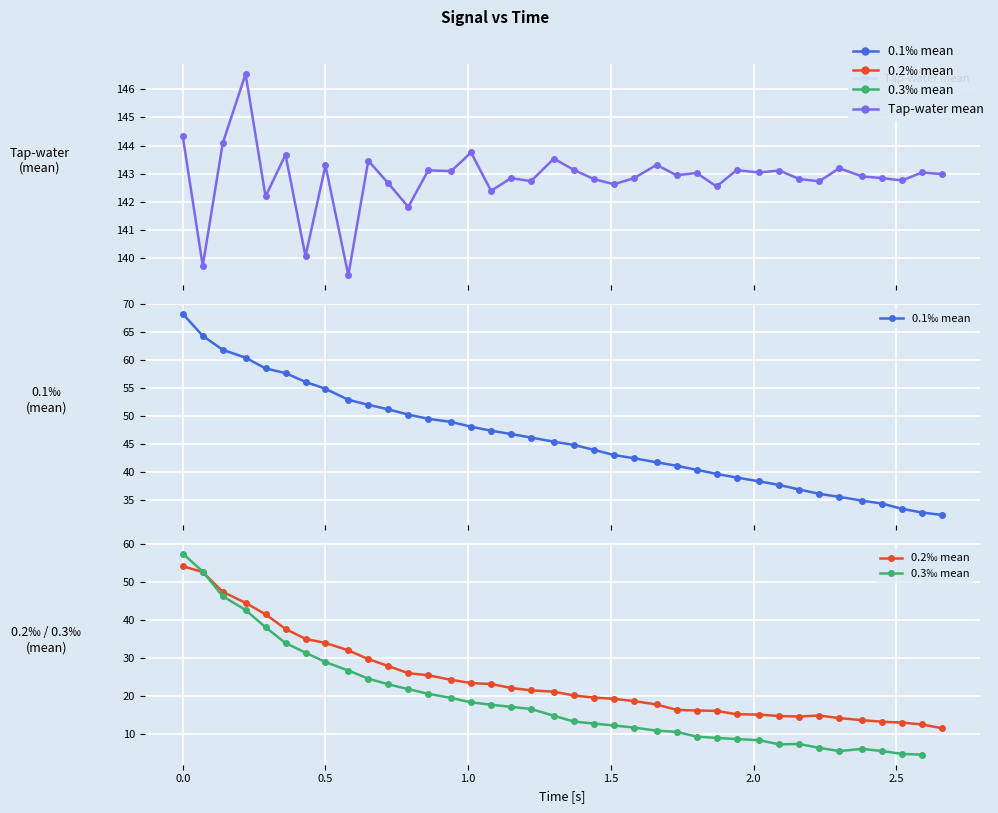

What is the value of the 16th point from the left?

47.4